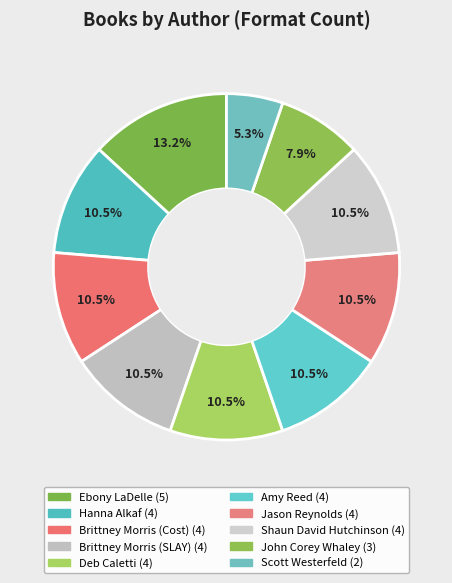

Is Brittney Morris (Cost) the majority of the pie?

No